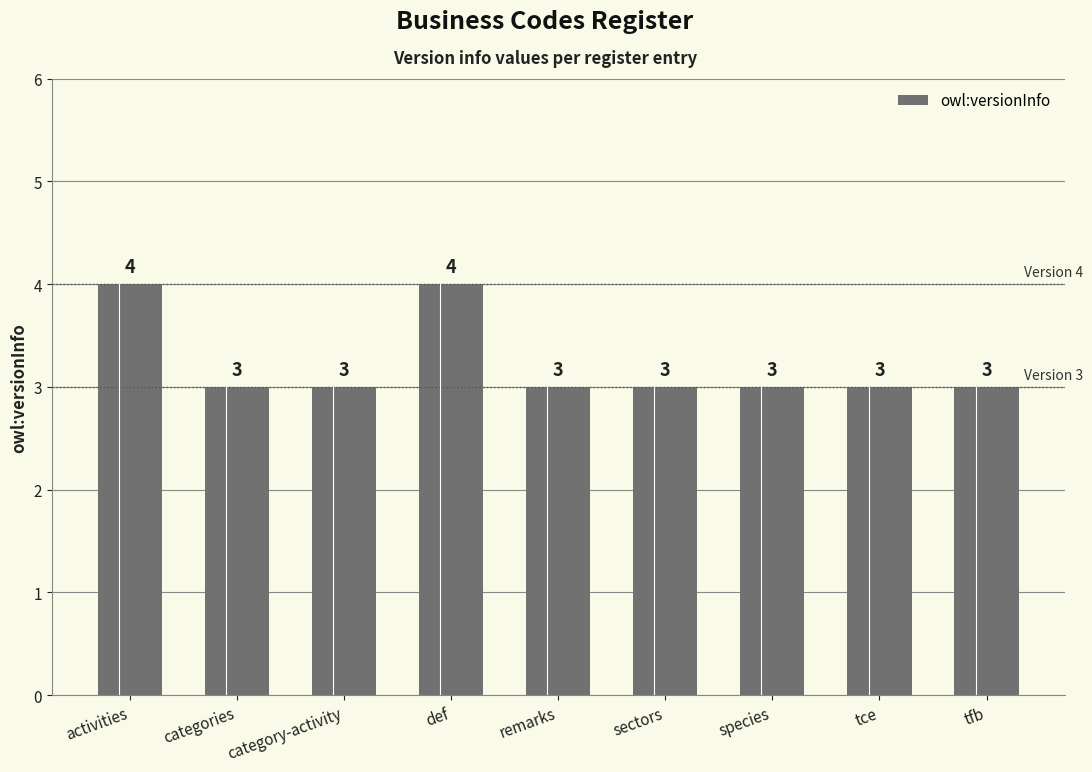

Does the chart contain any negative values?

No